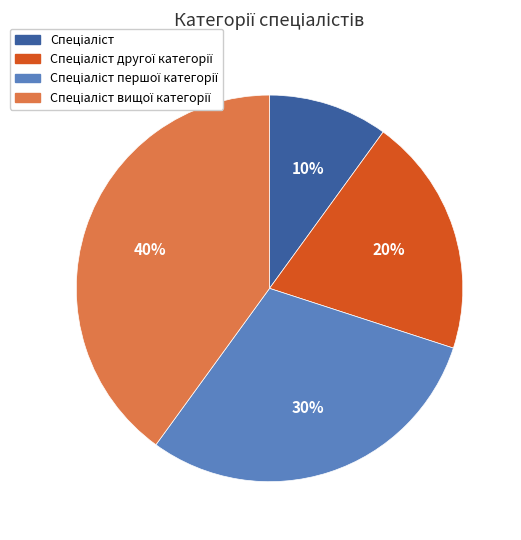

Is there a majority slice in this chart?

No